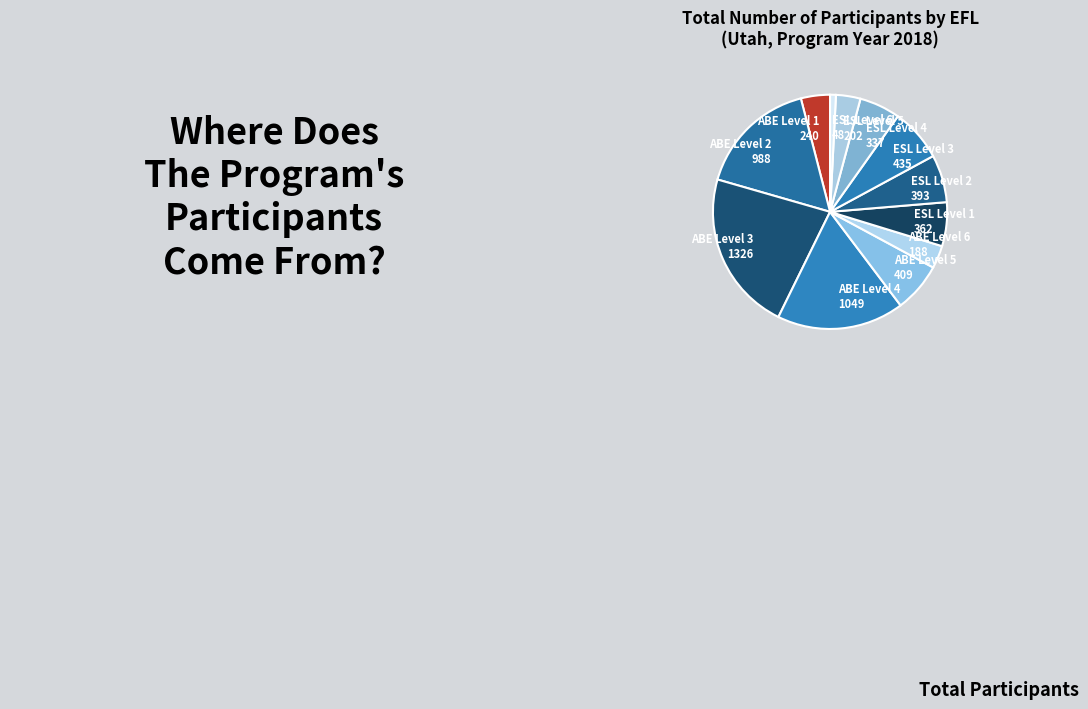

Which has a higher value, ABE Level 1 240 or ESL Level 4 337?

ESL Level 4 337